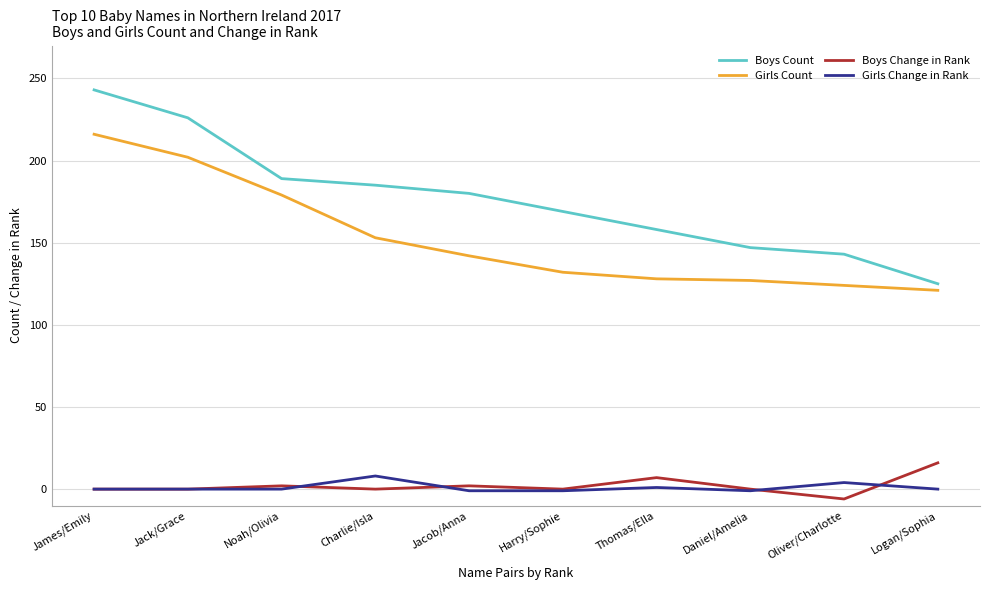

What is the difference between the Boys Count values at Thomas/Ella and Logan/Sophia?

33